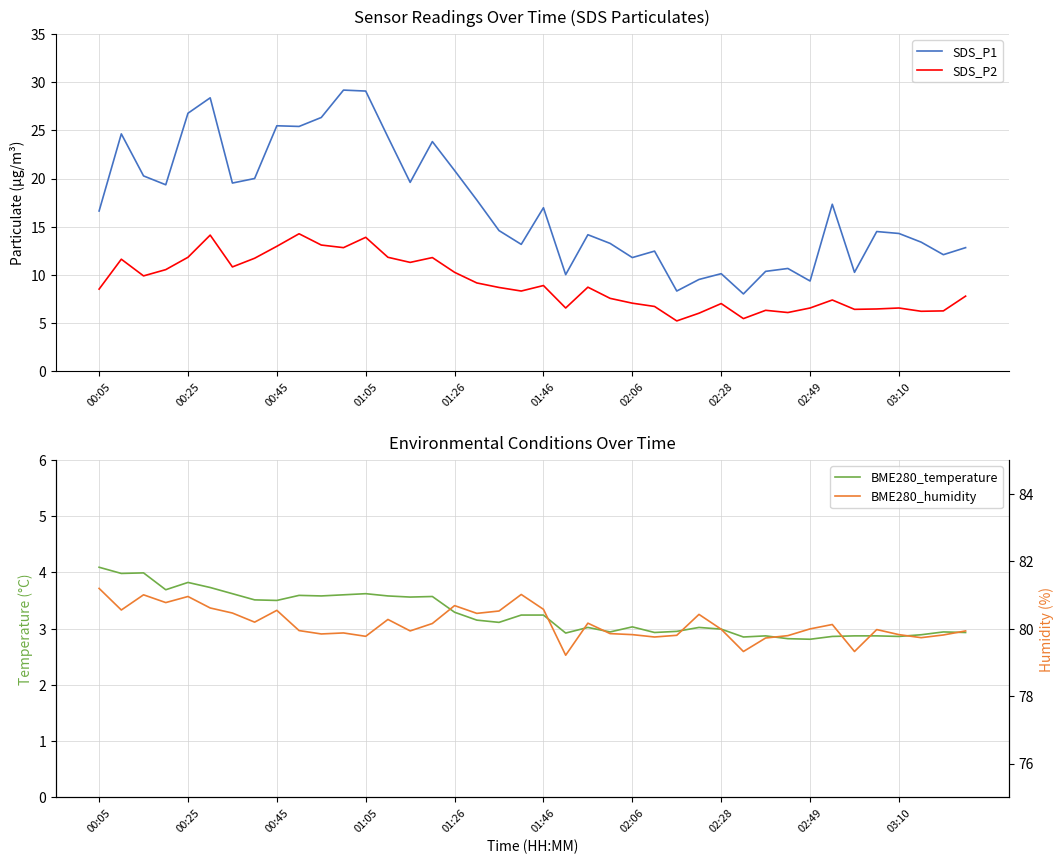

True or false: SDS_P1 and SDS_P2 intersect in this chart.

False